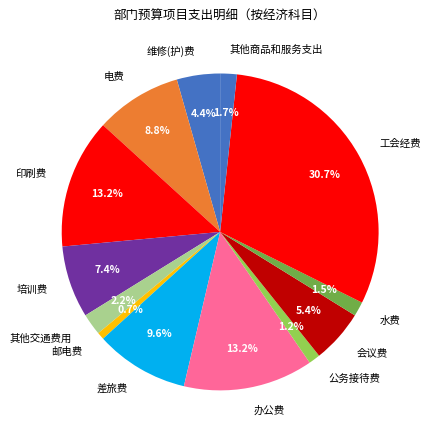

Which has a higher value, 培训费 or 其他商品和服务支出?

培训费